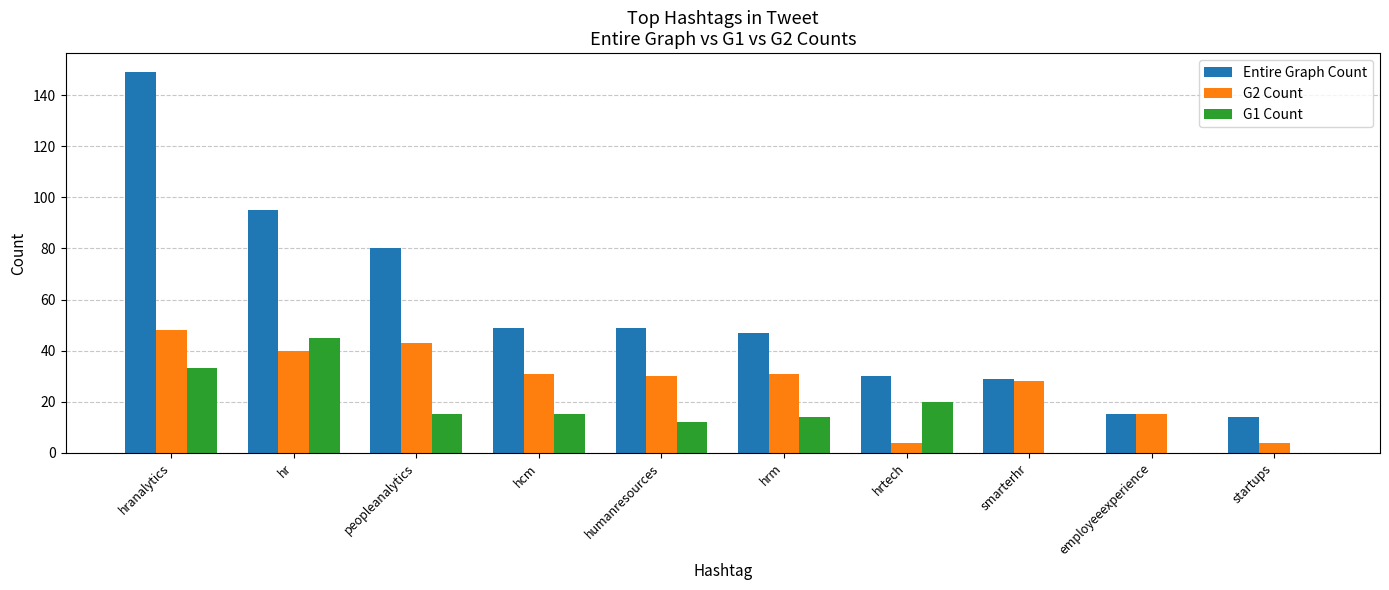

At which label is Entire Graph Count closest to 81?

peopleanalytics